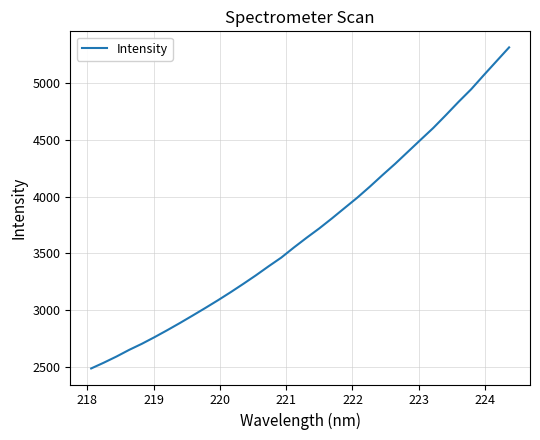

What is the smallest value displayed?

2485.4